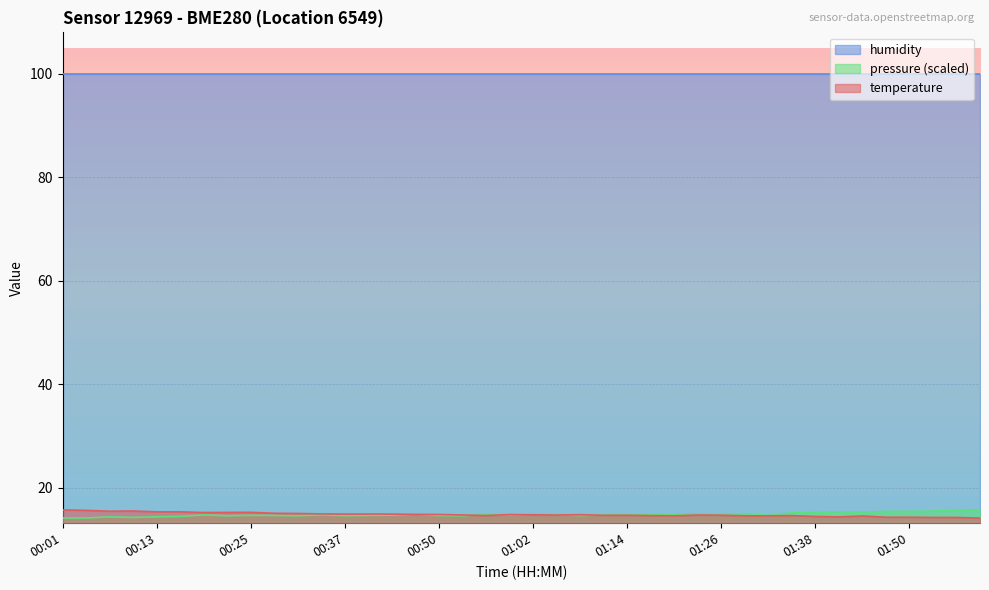

Does the chart display data point markers on the line(s)?

No